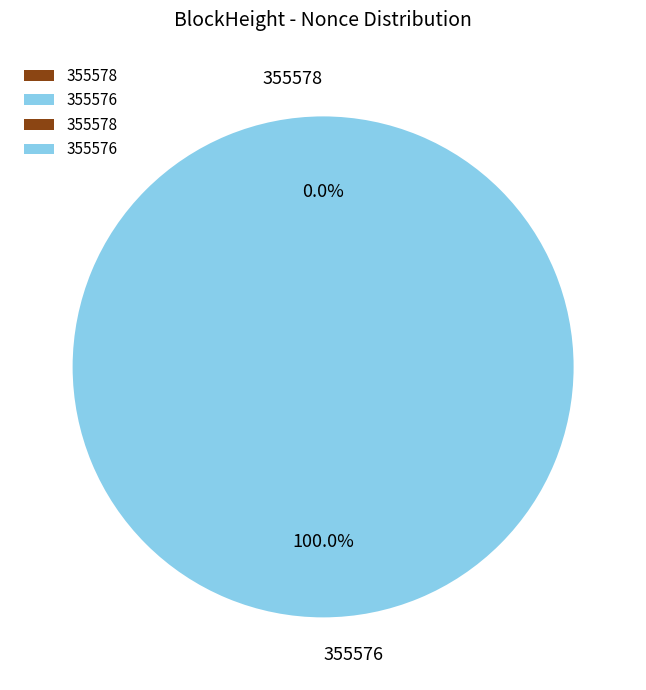

Count the number of slices in the pie.

2